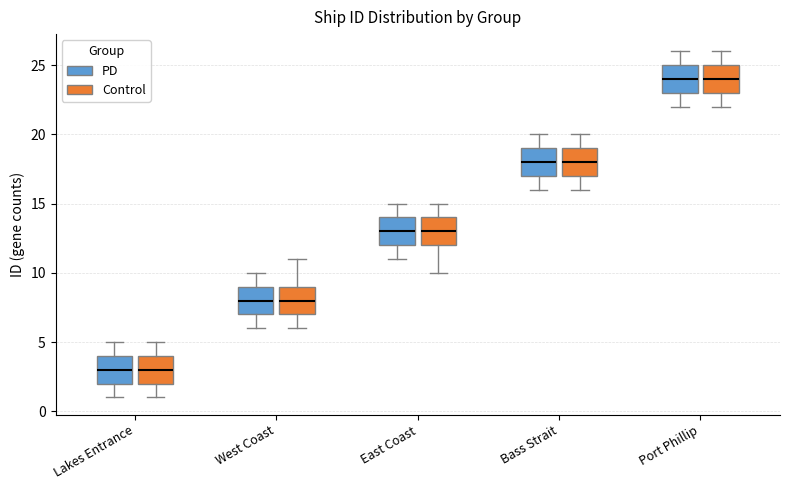

Reading left to right, transcribe this box plot: for each box, give where its median line is, the range the box spans, and where its two whiskers end, as read against the y-axis. The values are not printed on the chart, so give them approximately, as read against the axis.

Lakes Entrance (PD): median 3, box 2 to 4, whiskers 1 to 5
Lakes Entrance (Control): median 3, box 2 to 4, whiskers 1 to 5
West Coast (PD): median 8, box 7 to 9, whiskers 6 to 10
West Coast (Control): median 8, box 7 to 9, whiskers 6 to 11
East Coast (PD): median 13, box 12 to 14, whiskers 11 to 15
East Coast (Control): median 13, box 12 to 14, whiskers 10 to 15
Bass Strait (PD): median 18, box 17 to 19, whiskers 16 to 20
Bass Strait (Control): median 18, box 17 to 19, whiskers 16 to 20
Port Phillip (PD): median 24, box 23 to 25, whiskers 22 to 26
Port Phillip (Control): median 24, box 23 to 25, whiskers 22 to 26